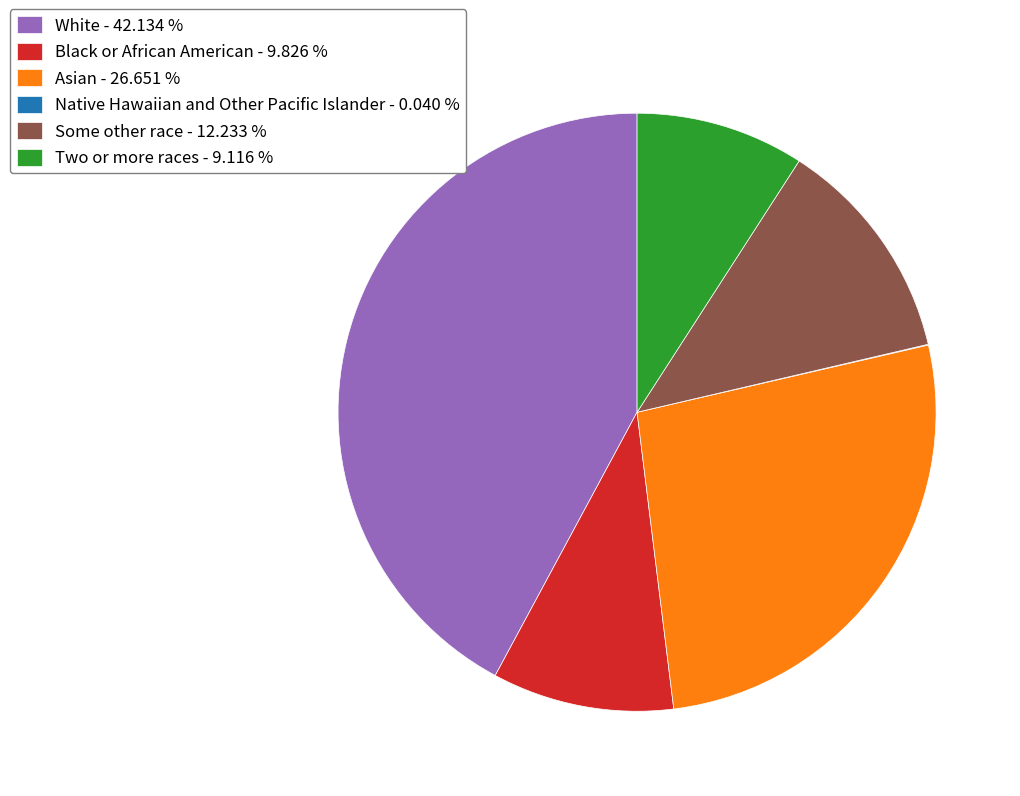

Which has a higher value, Some other race - 12.233 % or Black or African American - 9.826 %?

Some other race - 12.233 %